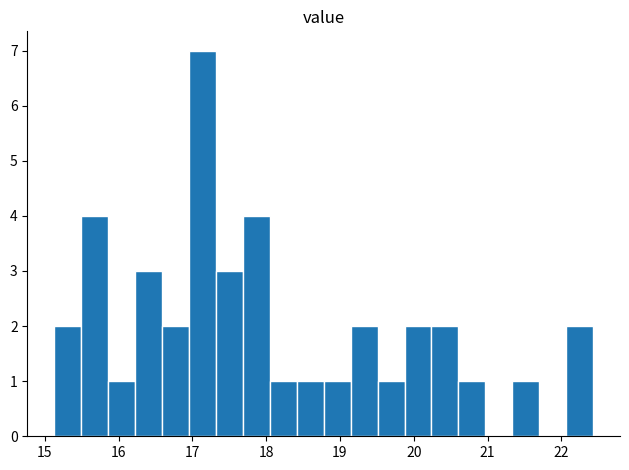

Around what value on the x-axis is the tallest bar? Give the approximate position of its centre, as read against the axis.

17.1